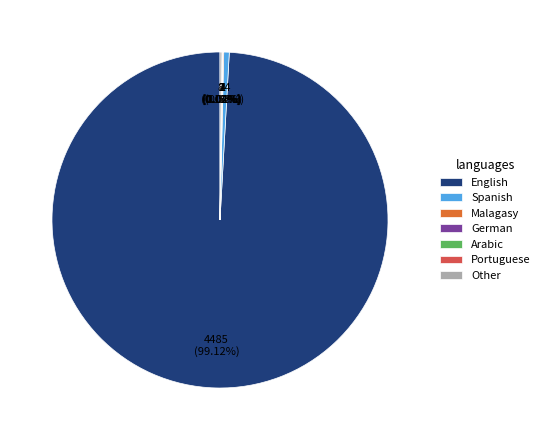

Is there any slice that represents more than half of the pie?

Yes